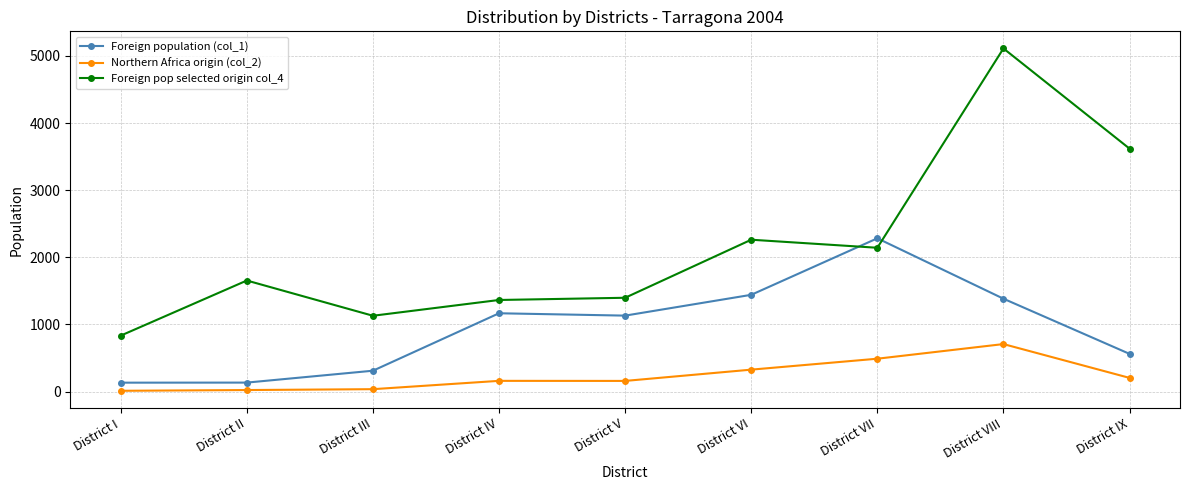

How many lines are shown in the chart?

3